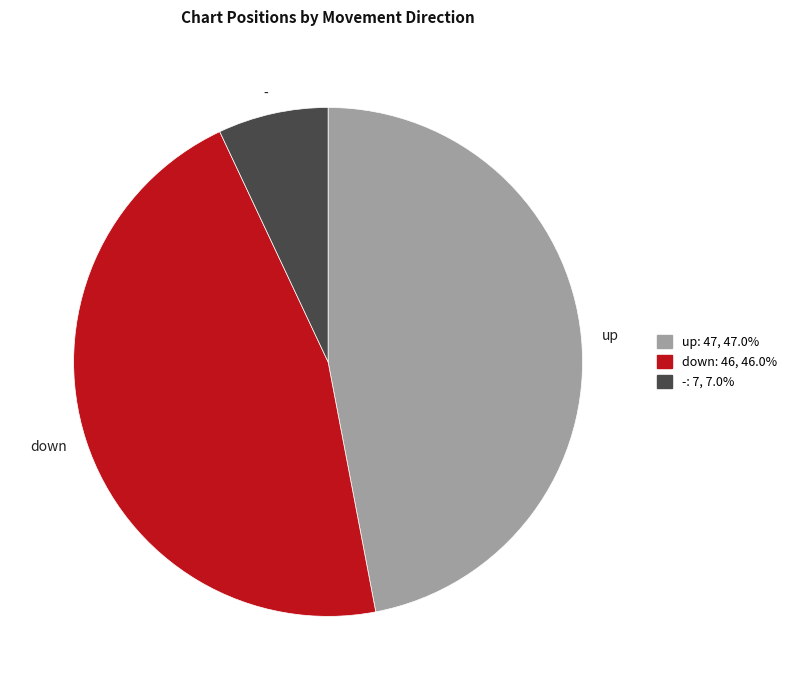

Approximately how many times larger is the value at down compared to -?

6.6